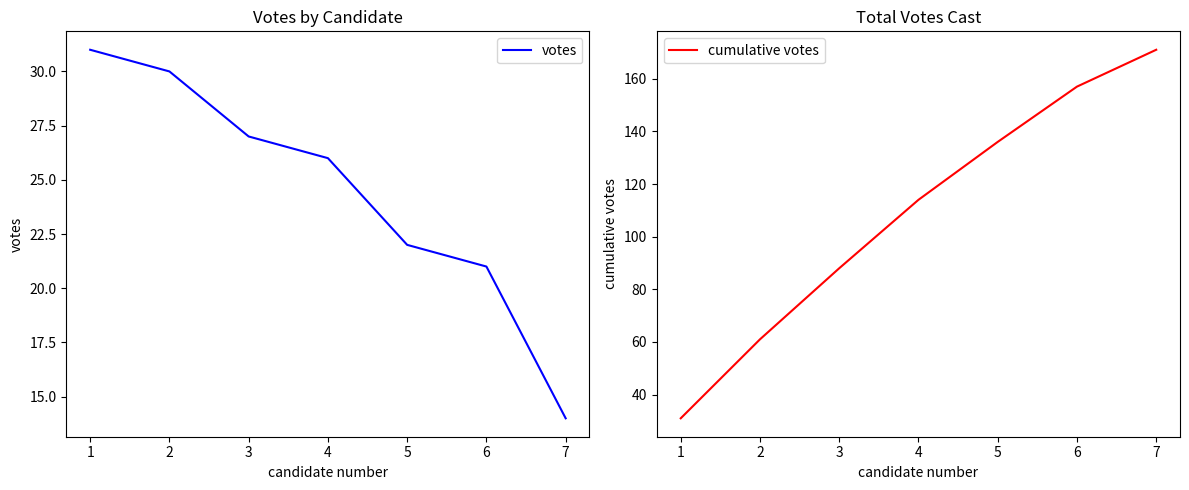

True or false: votes and cumulative votes cross at least once.

False